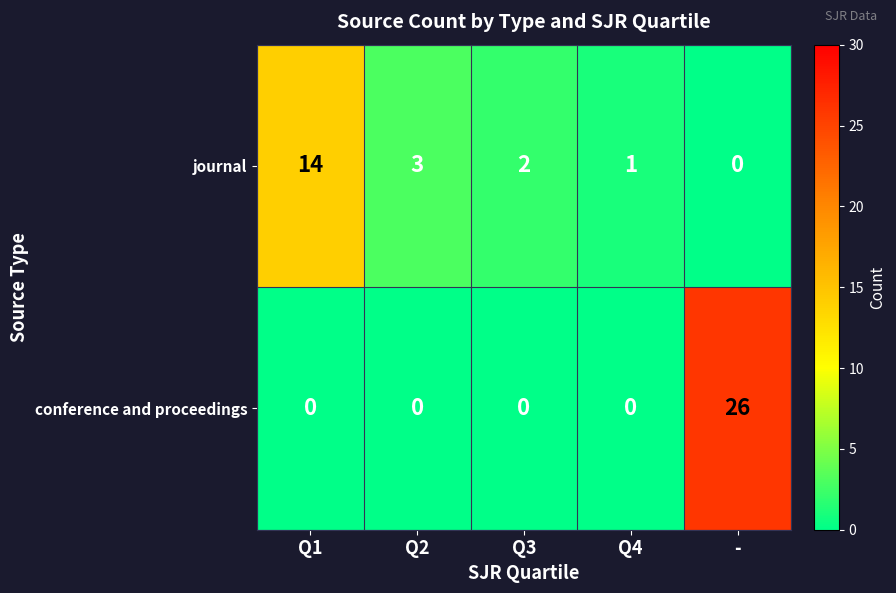

Count the number of data series in this chart.

2